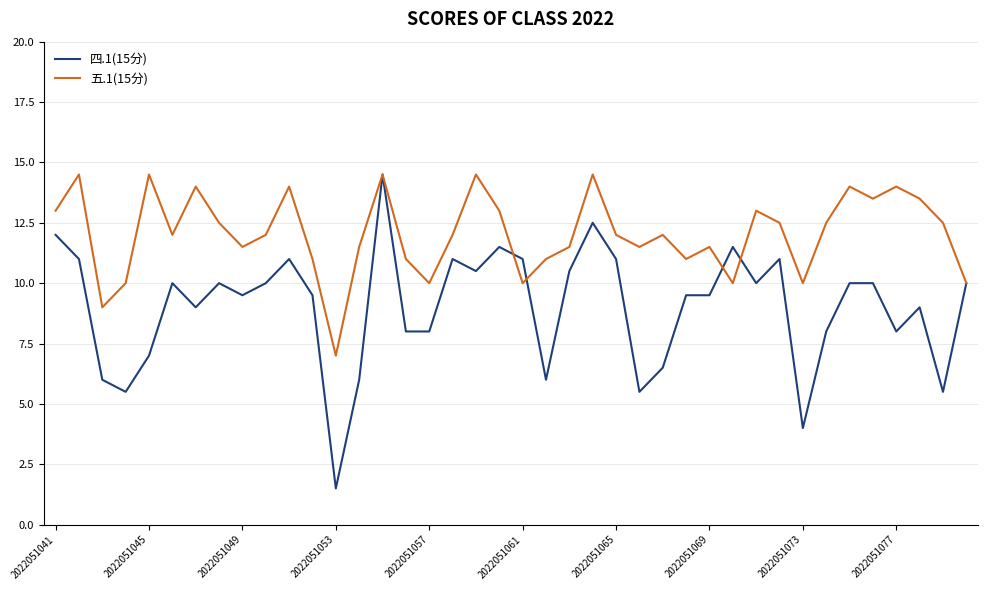

Which series has the largest total across all categories?

五.1(15分)